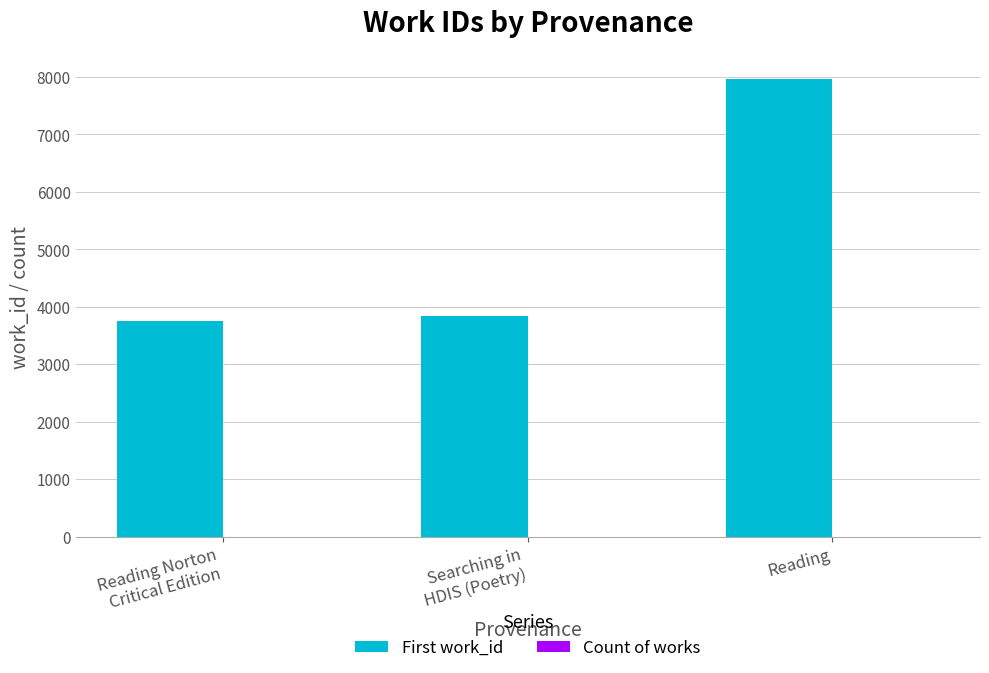

Is it true that First work_id equals 13105 at Reading?

False